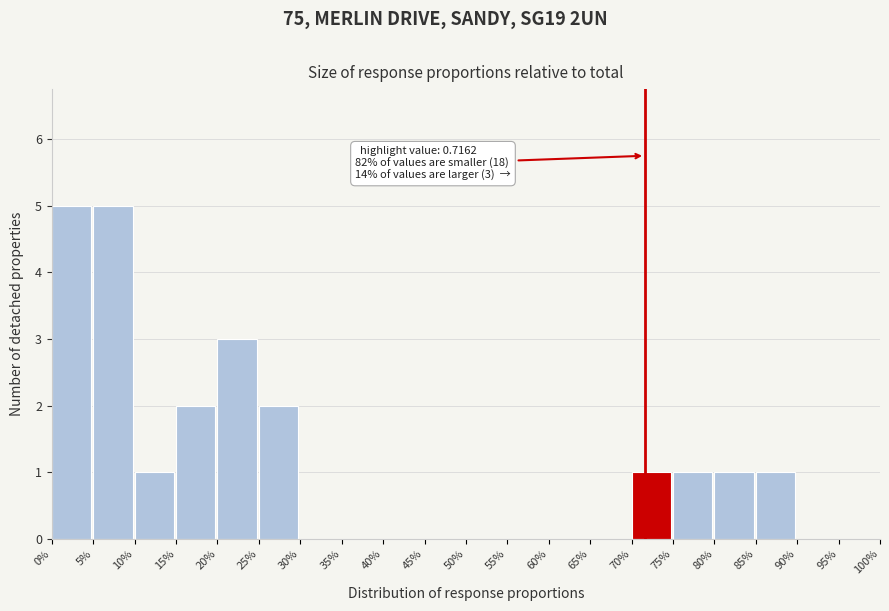

Approximately how many times larger is the value at 75% compared to 20%?

0.3